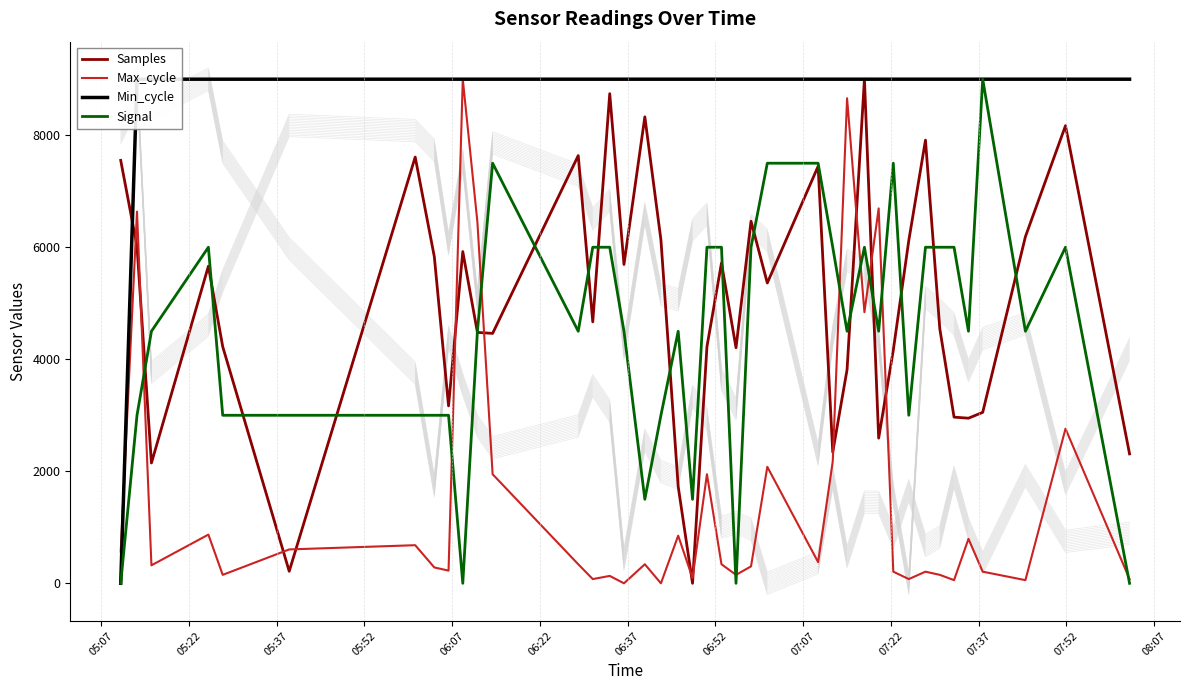

What is the sum of all Signal values?

178500.0